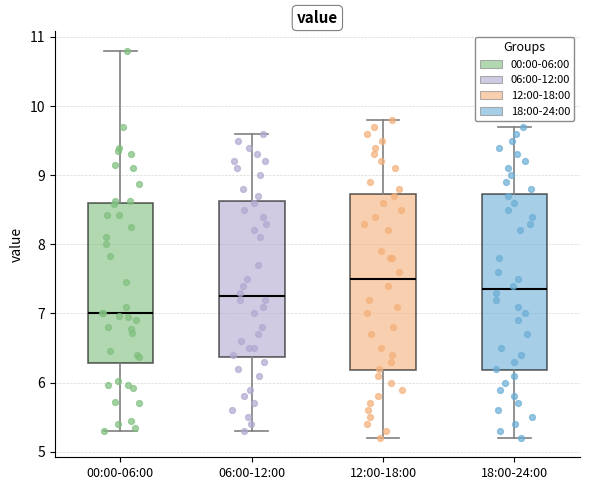

Reading left to right, read every box against the y-axis: the position of its median line, the range the box covers, and the ends of its whiskers. The values are not printed on the chart, so give them approximately, as read against the axis.

00:00-06:00: median 7.0, box 6.3 to 8.6, whiskers 5.3 to 10.8
06:00-12:00: median 7.3, box 6.4 to 8.6, whiskers 5.3 to 9.6
12:00-18:00: median 7.5, box 6.2 to 8.7, whiskers 5.2 to 9.8
18:00-24:00: median 7.4, box 6.2 to 8.7, whiskers 5.2 to 9.7